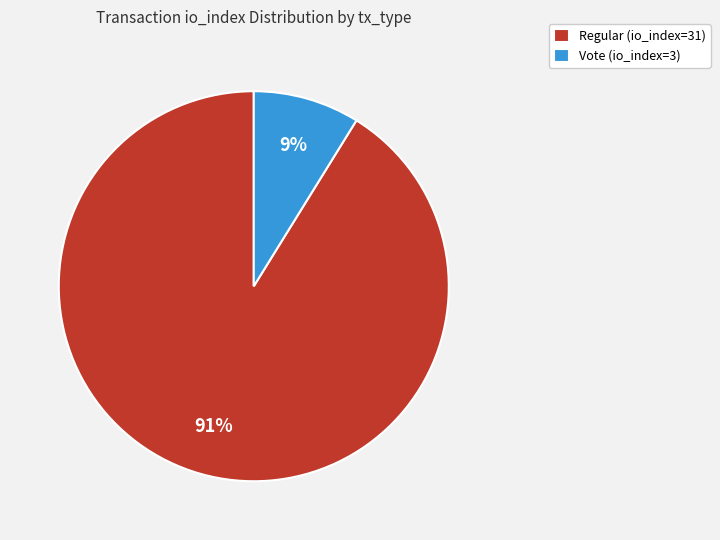

The Vote (io_index=3) slice represents 9% of the pie. True or false?

True